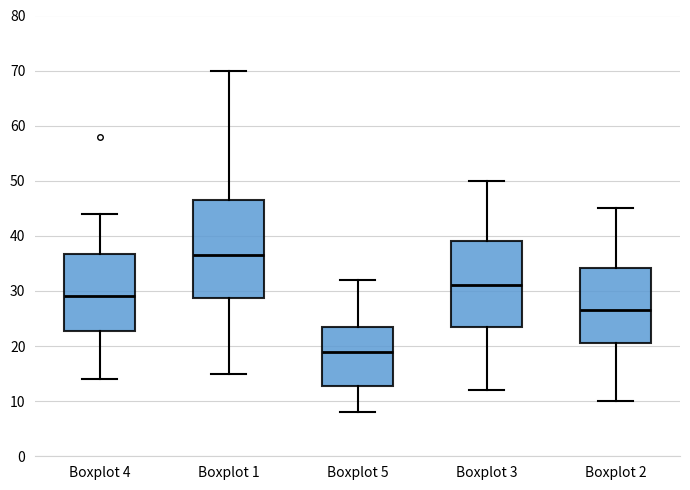

Reading left to right, read every box against the y-axis: the position of its median line, the range the box covers, and the ends of its whiskers. The values are not printed on the chart, so give them approximately, as read against the axis.

Boxplot 4: median 29, box 23 to 37, whiskers 14 to 44
Boxplot 1: median 37, box 29 to 47, whiskers 15 to 70
Boxplot 5: median 19, box 13 to 24, whiskers 8 to 32
Boxplot 3: median 31, box 24 to 39, whiskers 12 to 50
Boxplot 2: median 27, box 21 to 34, whiskers 10 to 45